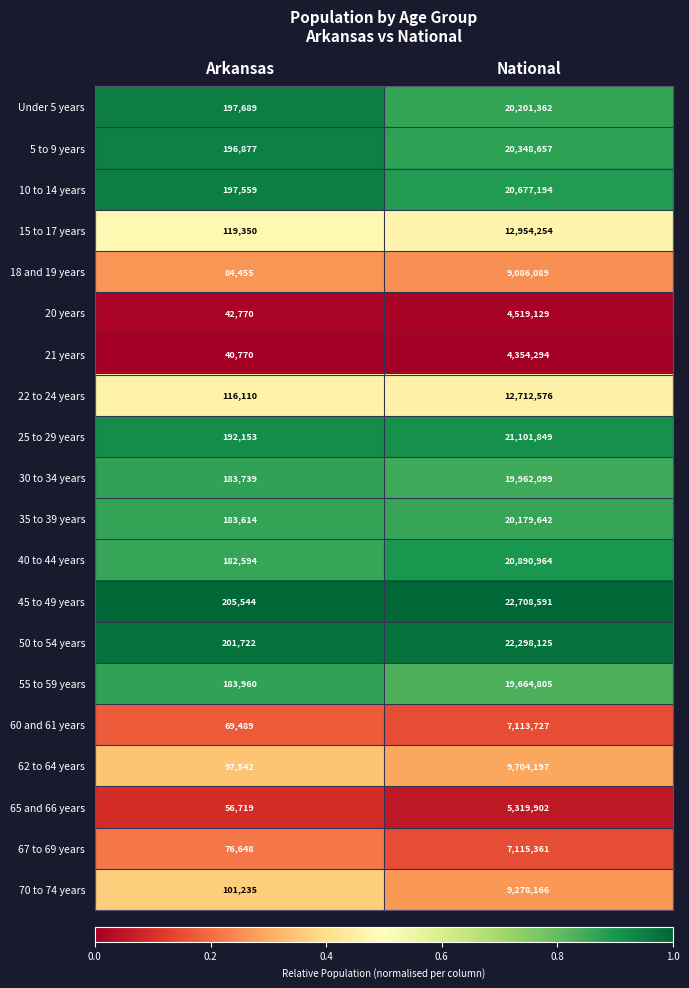

Rank the series at Arkansas from highest to lowest value.

45 to 49 years, 50 to 54 years, Under 5 years, 10 to 14 years, 5 to 9 years, 25 to 29 years, 55 to 59 years, 30 to 34 years, 35 to 39 years, 40 to 44 years, 15 to 17 years, 22 to 24 years, 70 to 74 years, 62 to 64 years, 18 and 19 years, 67 to 69 years, 60 and 61 years, 65 and 66 years, 20 years, 21 years